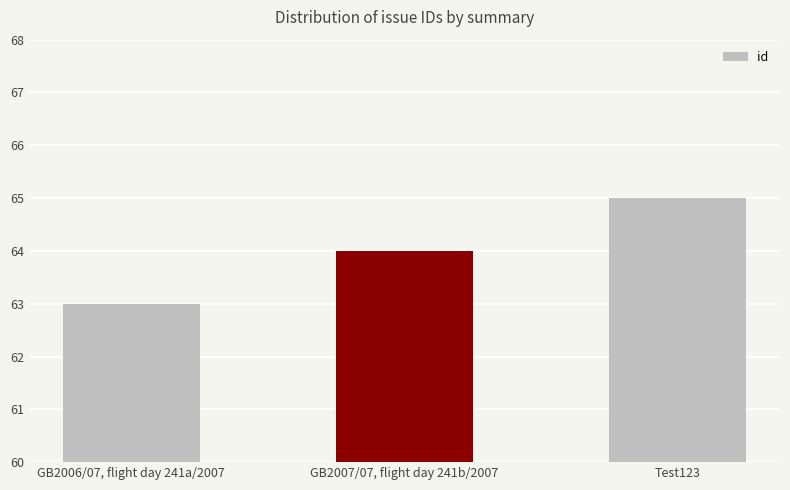

How many data points are less than 64?

1